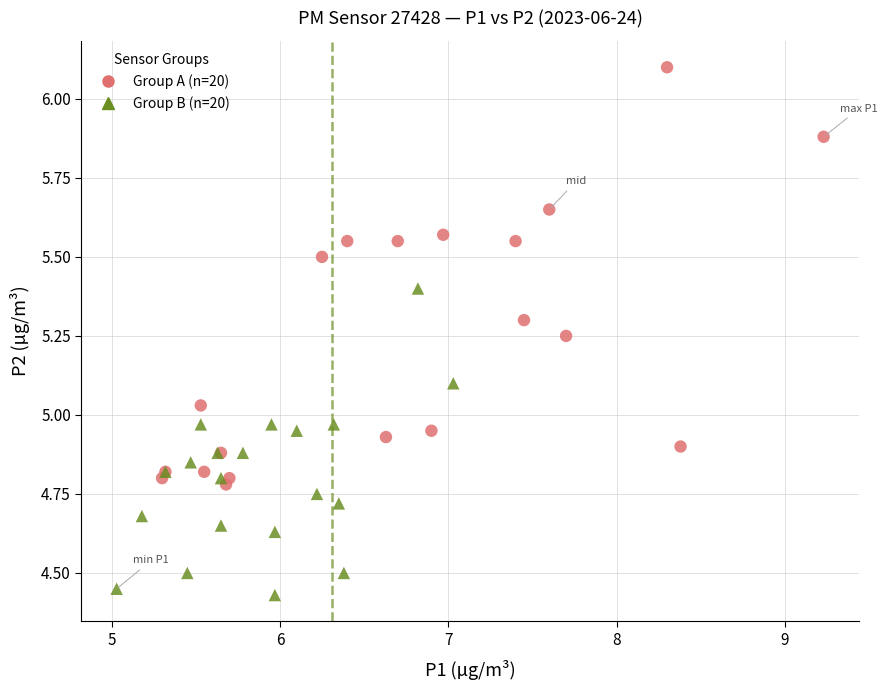

Which series has the largest Y range (max minus min)?

Group A (n=20)